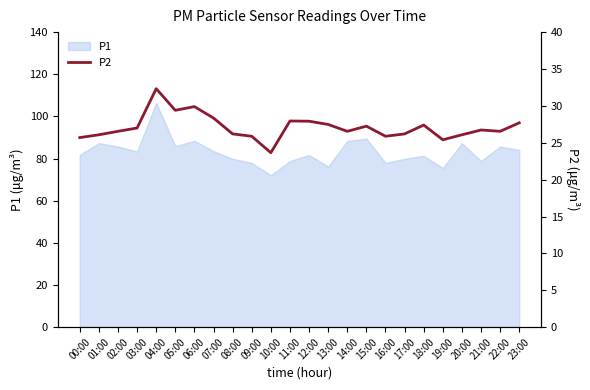

How many data points are less than 26?

5